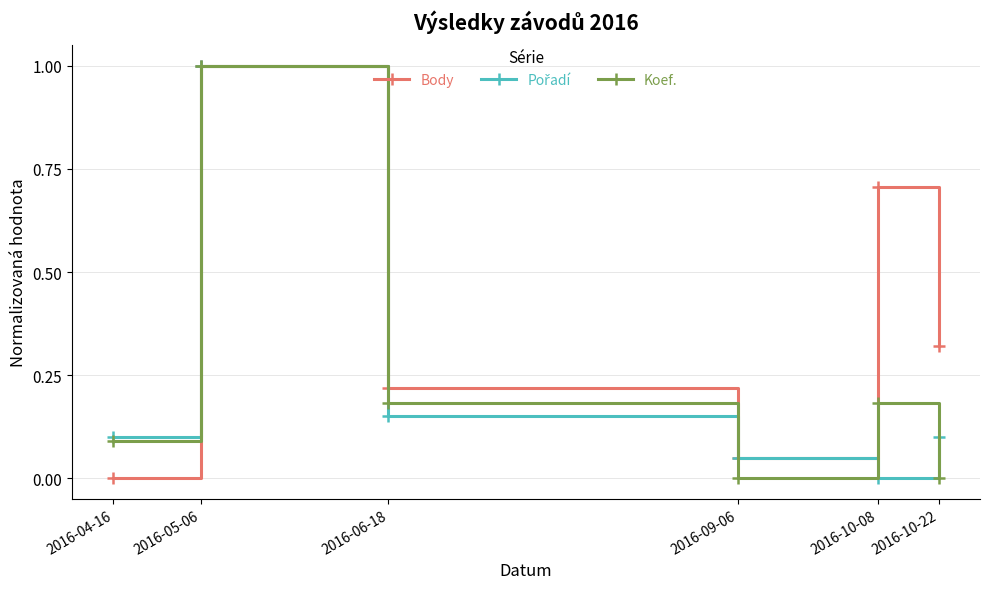

What position from the left is 2016-10-22?

6